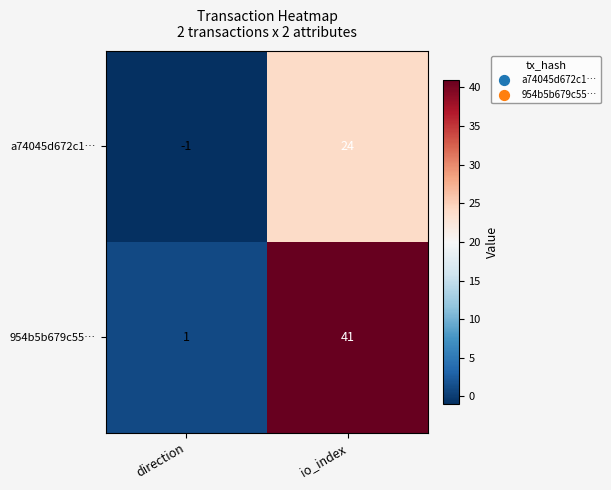

What is the highest value of the a74045d672c1… series?

24